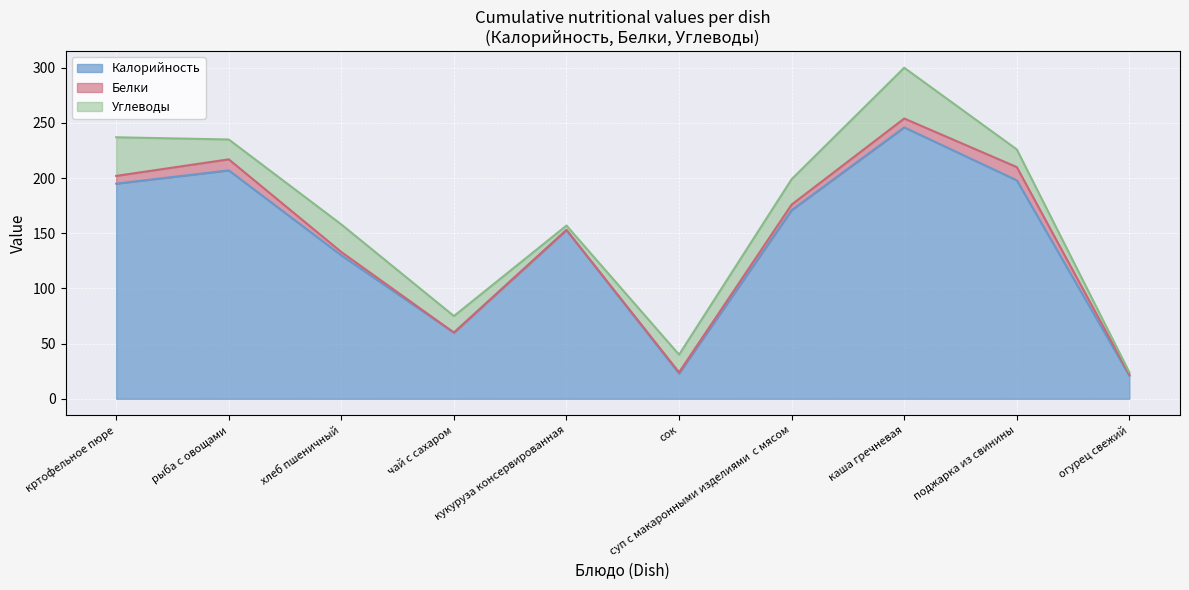

Reading left to right, transcribe all the data shown in this chart.

Калорийность: кртофельное пюре=195	рыба с овощами=207	хлеб пшеничный=130	чай с сахаром=60	кукуруза консервированная=153	сок=23	суп с макаронными изделиями  с мясом=171	каша гречневая=246	поджарка из свинины=198	огурец свежий=21
Белки: кртофельное пюре=7	рыба с овощами=10	хлеб пшеничный=3	чай с сахаром=0	кукуруза консервированная=0	сок=1	суп с макаронными изделиями  с мясом=5	каша гречневая=8	поджарка из свинины=12	огурец свежий=1
Углеводы: кртофельное пюре=35	рыба с овощами=18	хлеб пшеничный=25	чай с сахаром=15	кукуруза консервированная=4	сок=16	суп с макаронными изделиями  с мясом=23	каша гречневая=46	поджарка из свинины=16	огурец свежий=2